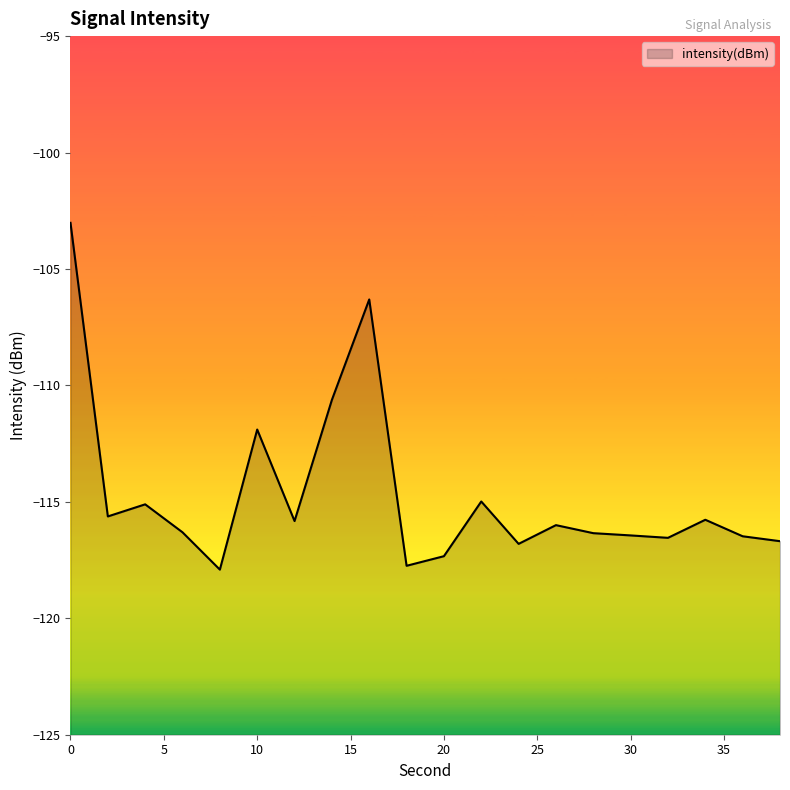

At which label is the value closest to -110?

14